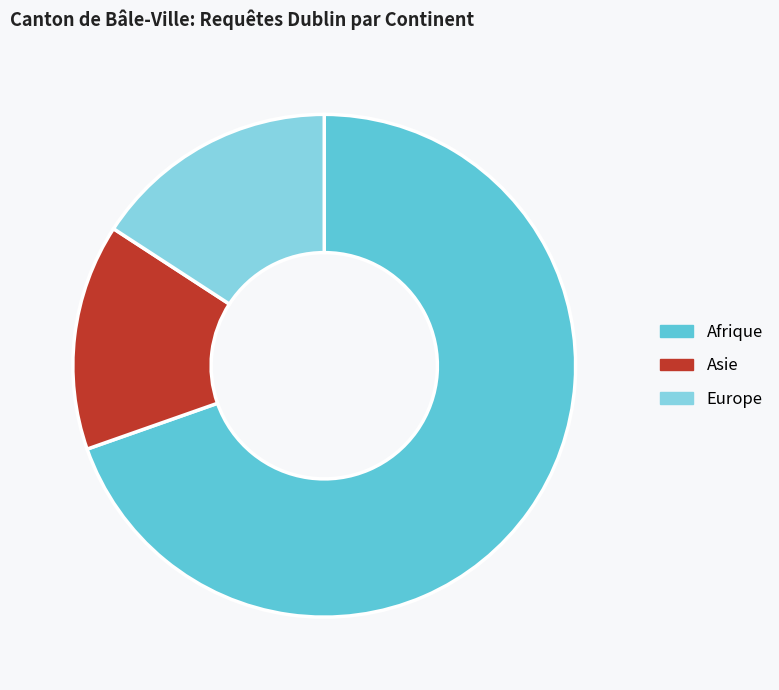

Which category has the smallest portion of the pie?

Asie